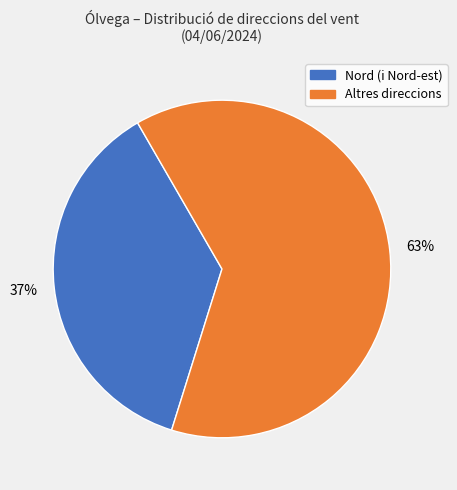

To the nearest percent, what is the difference between the largest and smallest slice percentages?

26%